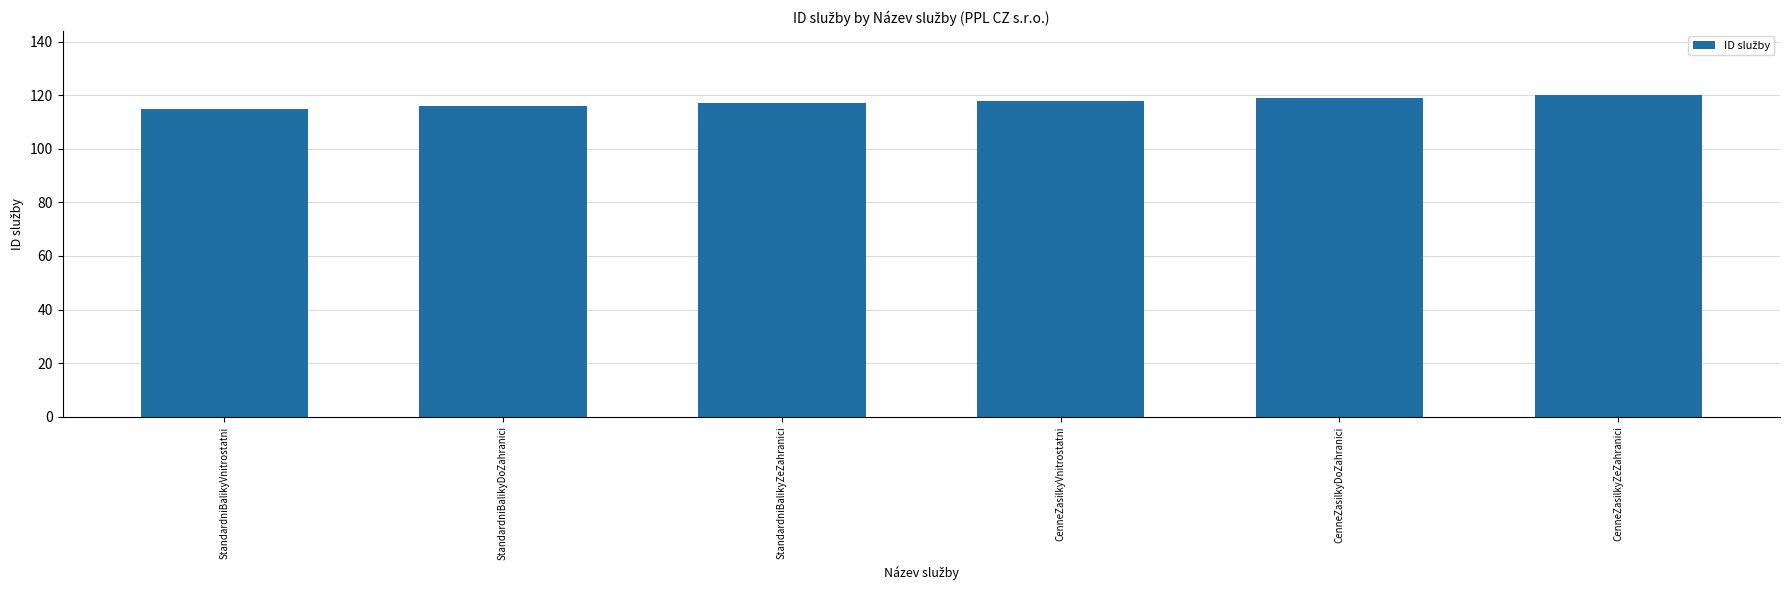

Is it true that the value at StandardniBalikyDoZahranici is 172?

False